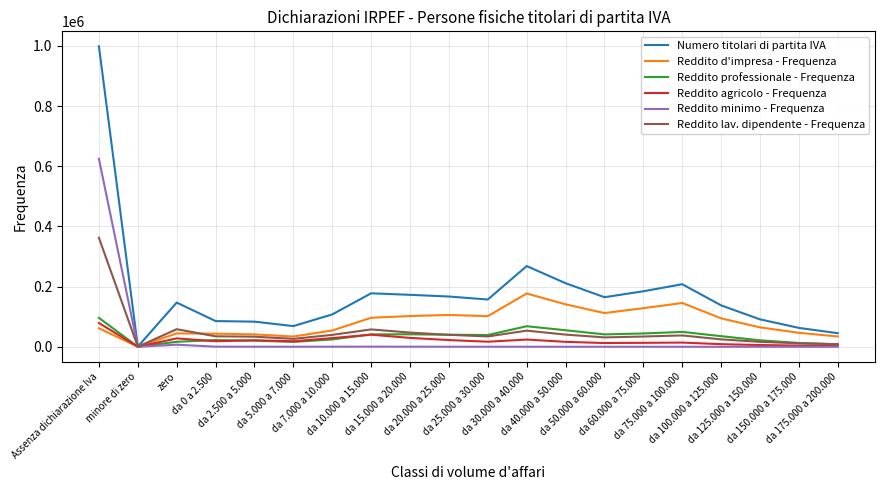

Which series has the widest spread of values?

Numero titolari di partita IVA